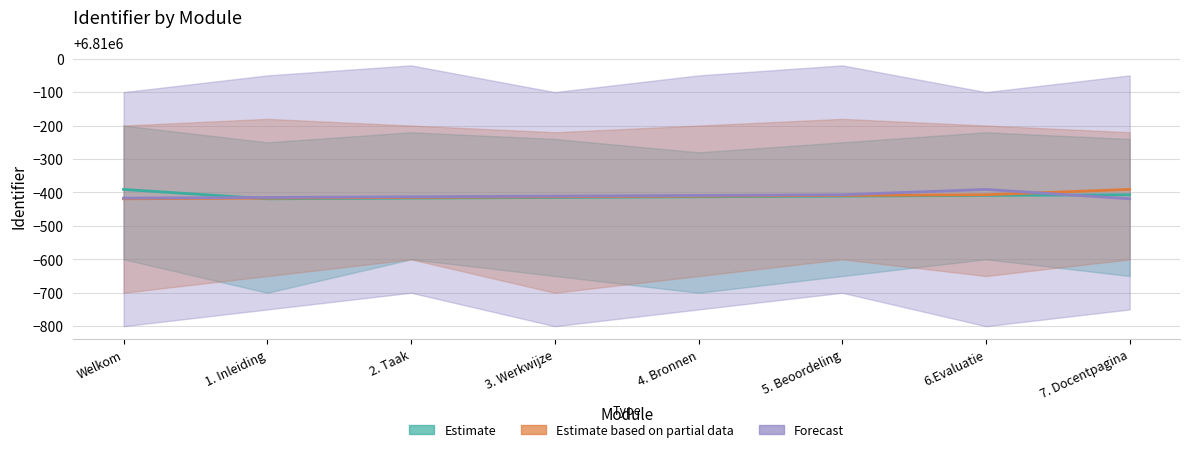

True or false: Forecast and Estimate based on partial data intersect in this chart.

True